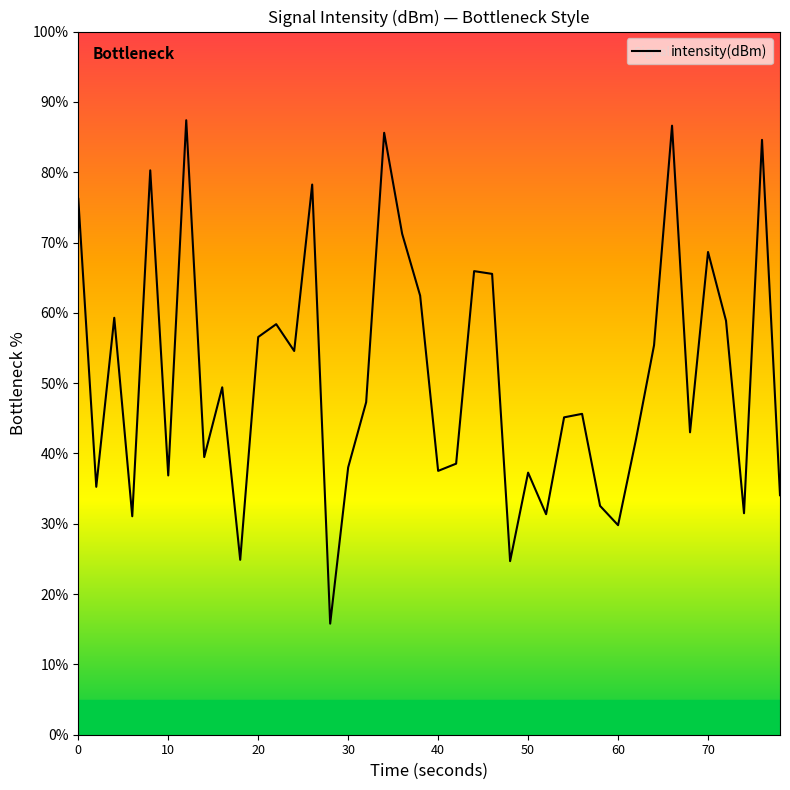

What is the maximum value shown in the chart?

87.4